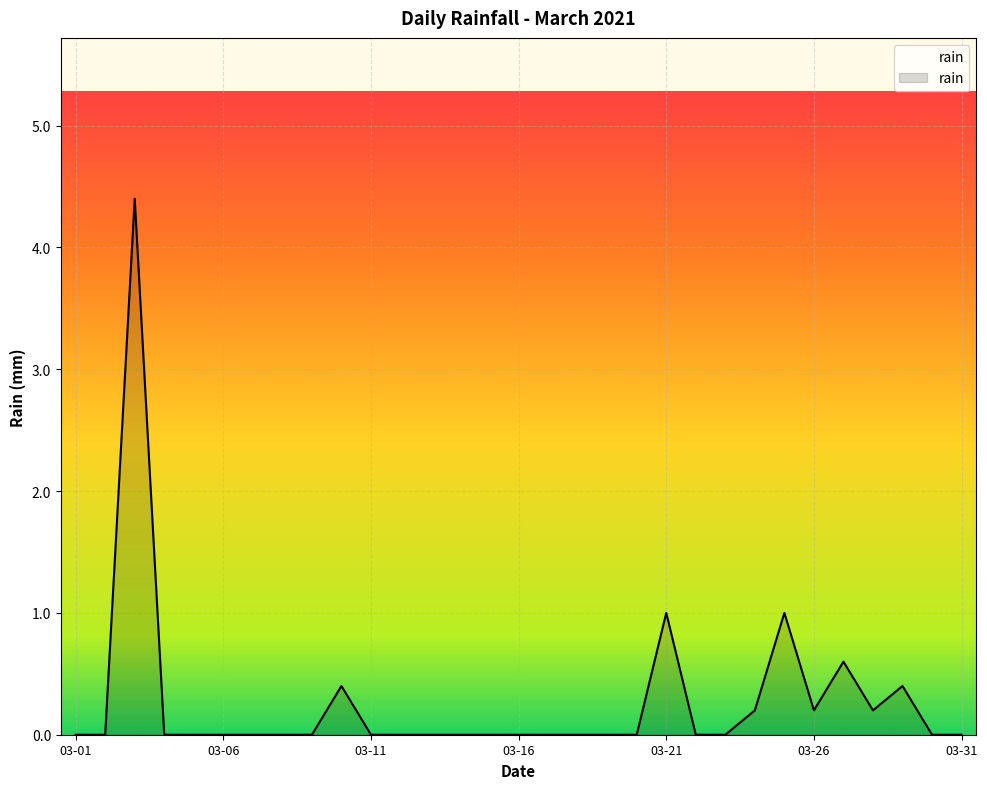

What is the maximum value shown in the chart?

4.4